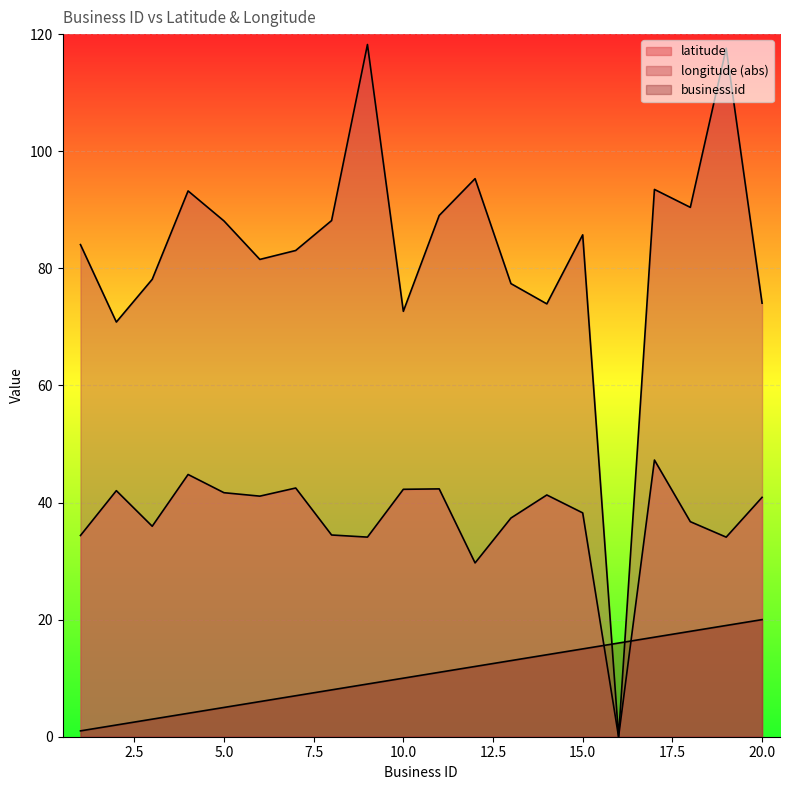

Rank the series by their maximum value, from highest to lowest.

longitude, latitude, business.id